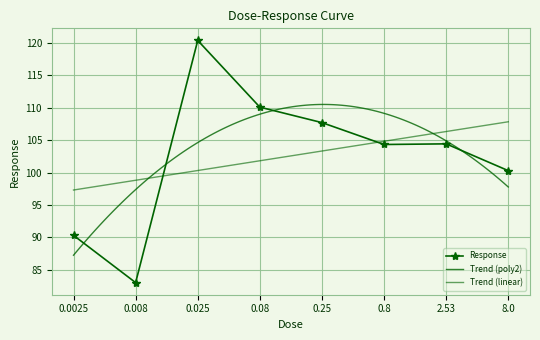

Reading right to left, list all the values displayed in this chart.

100.3	104.4	104.3	107.7	110.1	120.4	83.0	90.3